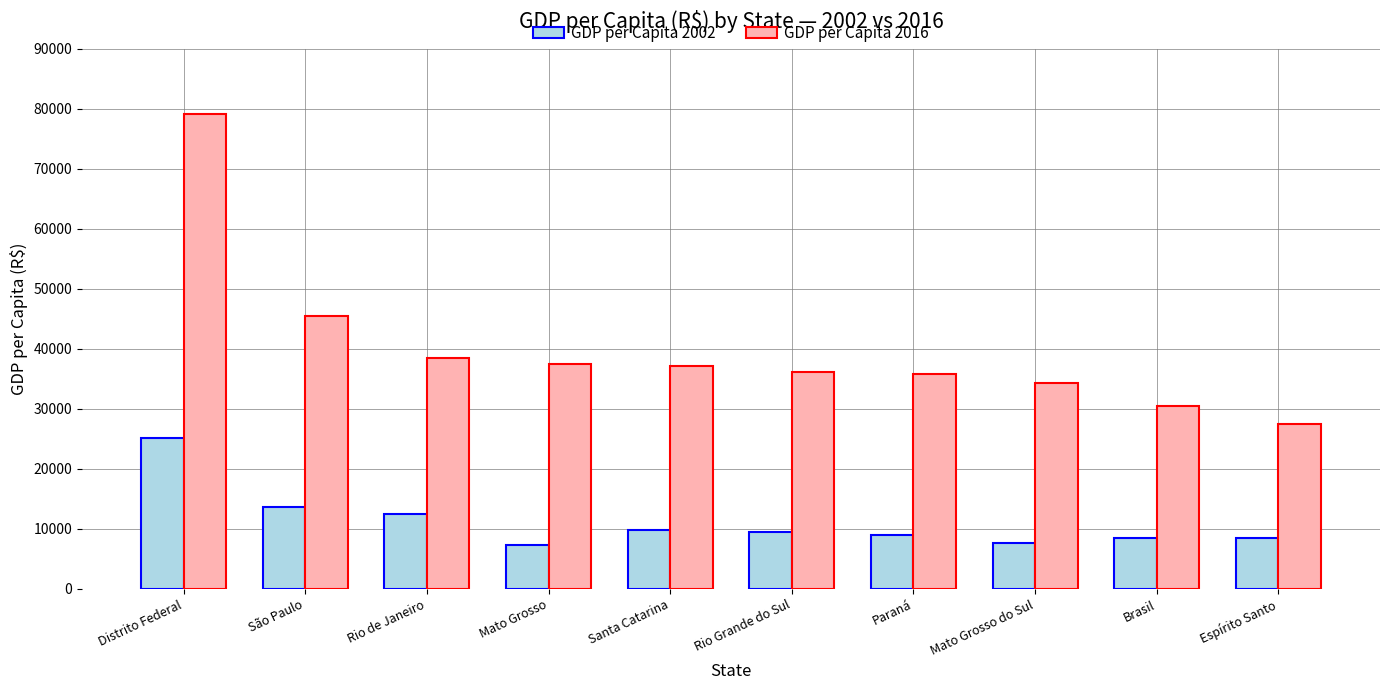

What is the difference between the second highest and second lowest values in the GDP per Capita 2016 series?

15131.0